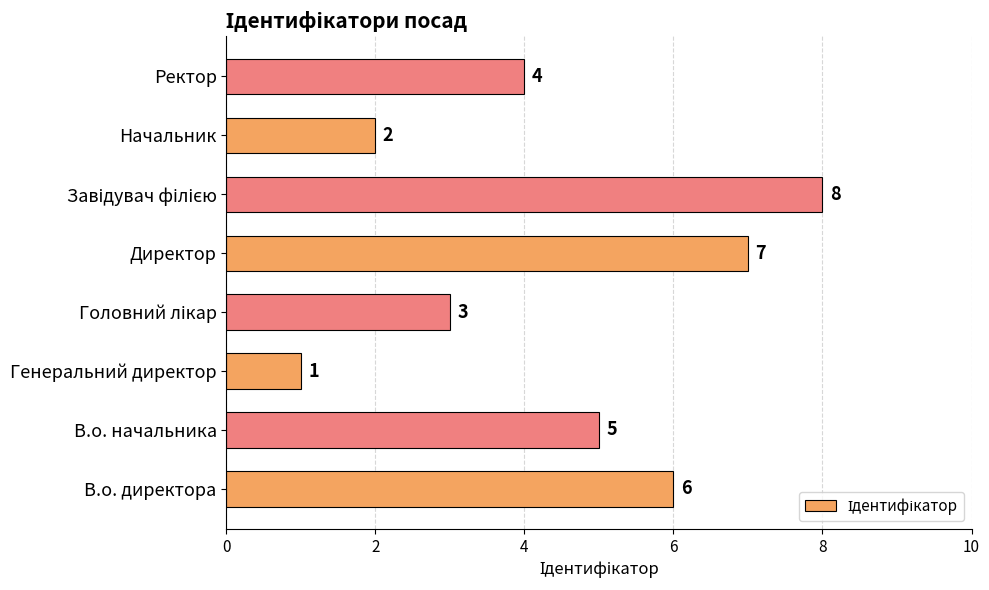

True or false: the data shows 6 at В.о. директора.

True